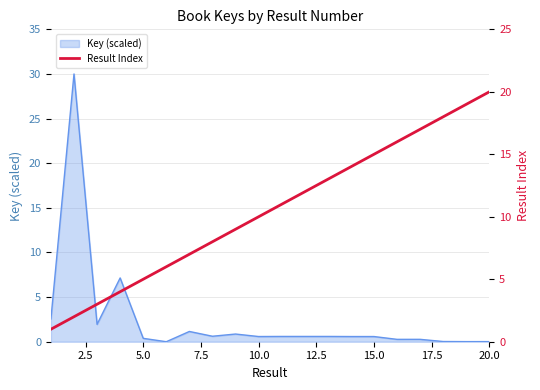

What is the maximum value shown in the chart?

20